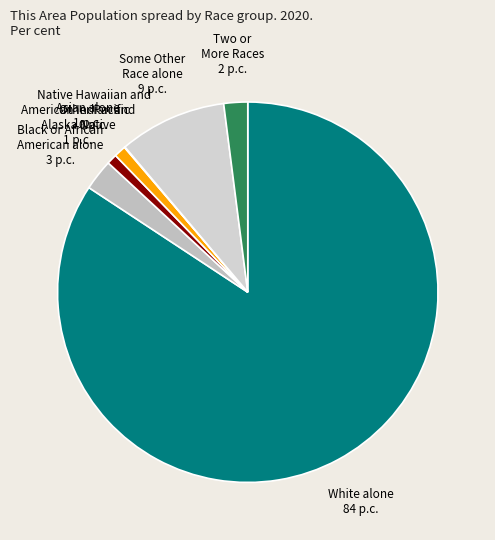

Which category accounts for the majority?

White alone